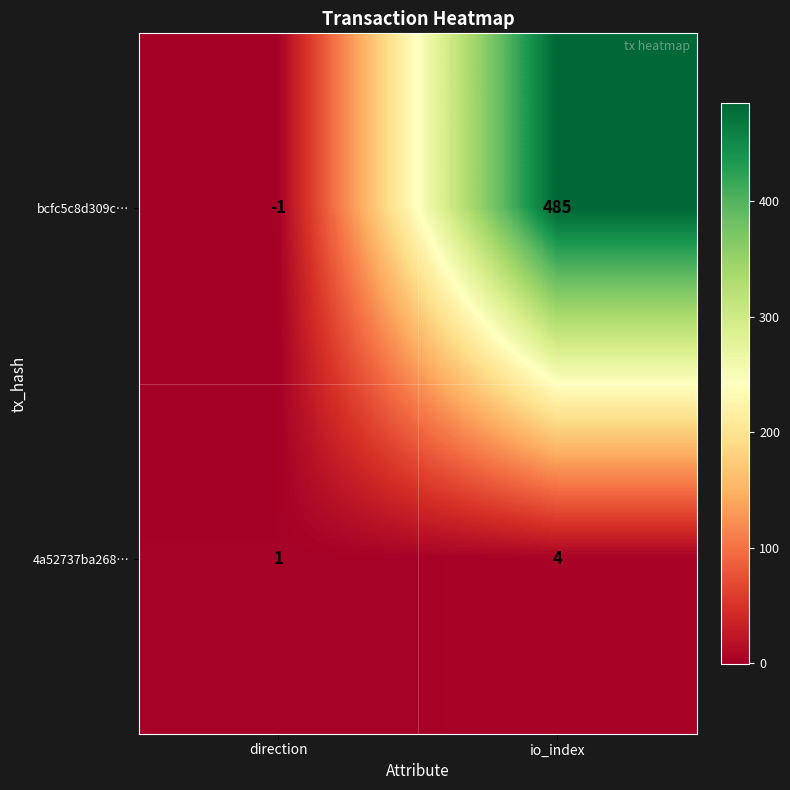

Which series has the largest total across all categories?

bcfc5c8d309c…